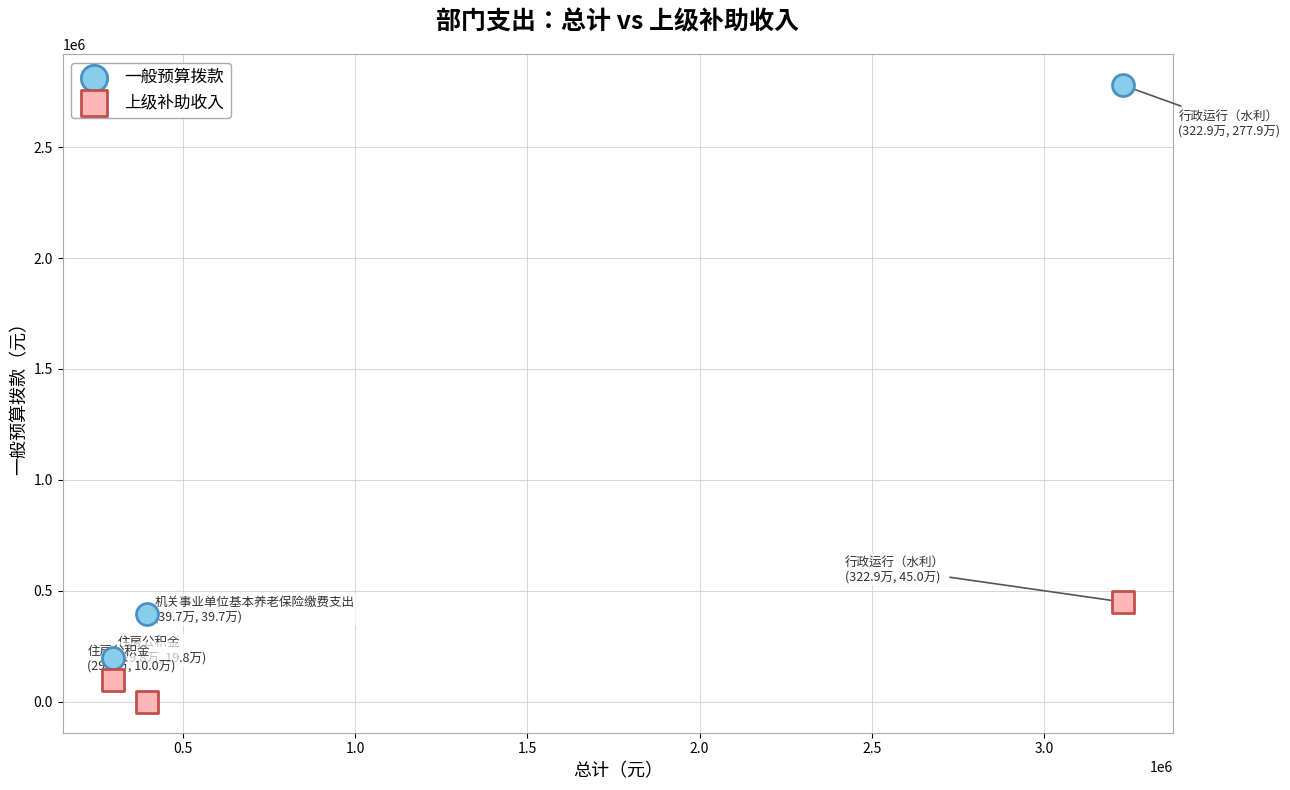

Which series contains the lowest Y value?

上级补助收入